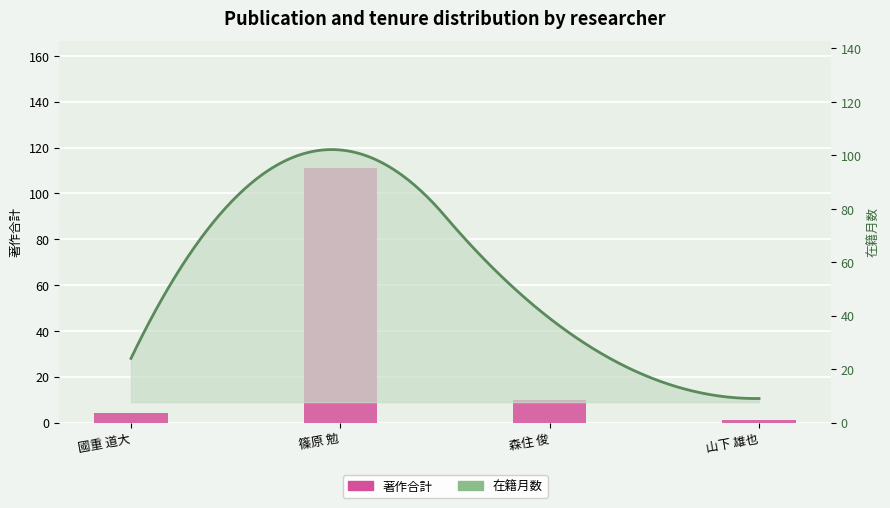

True or false: the data shows 4 at 國重 道大.

True